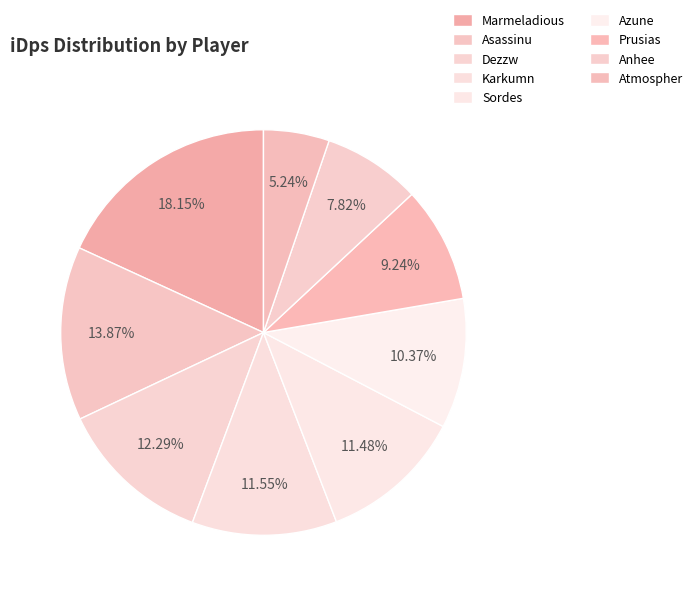

Approximately how many times larger is the value at Azune compared to Atmospher?

2.0